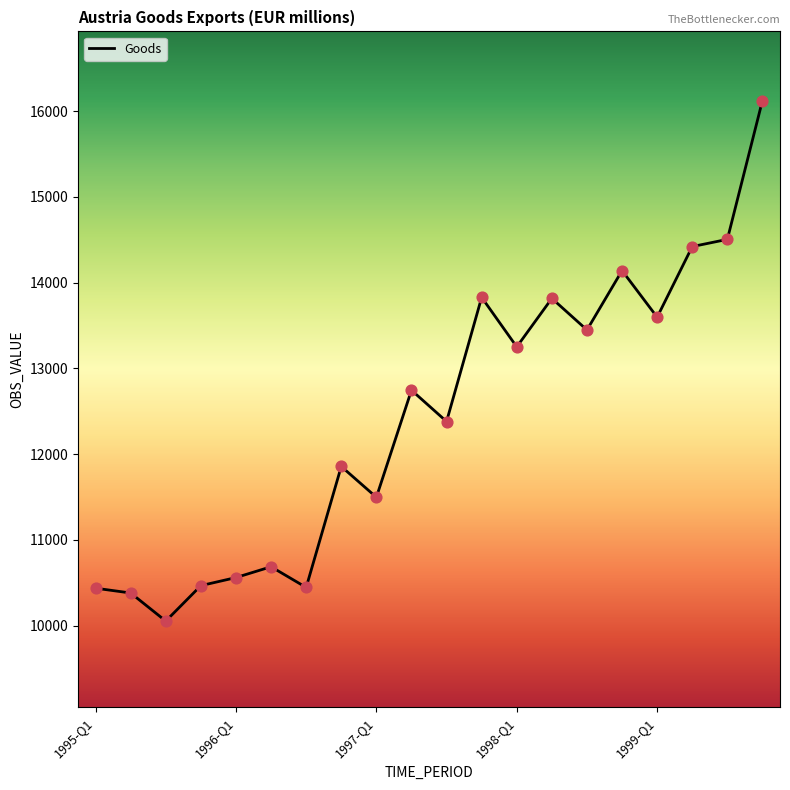

What is the difference between the maximum and minimum values?

6067